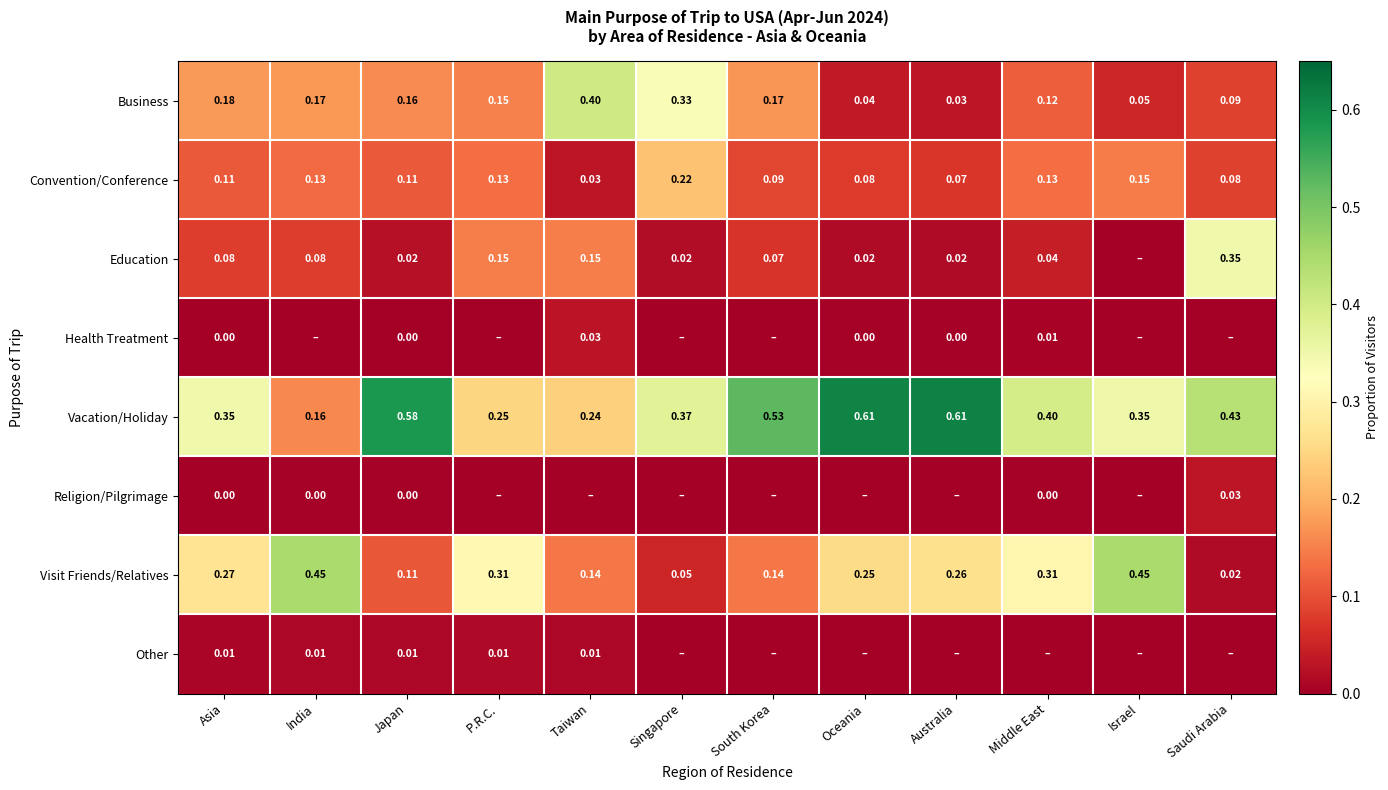

What is the greatest value displayed?

0.6